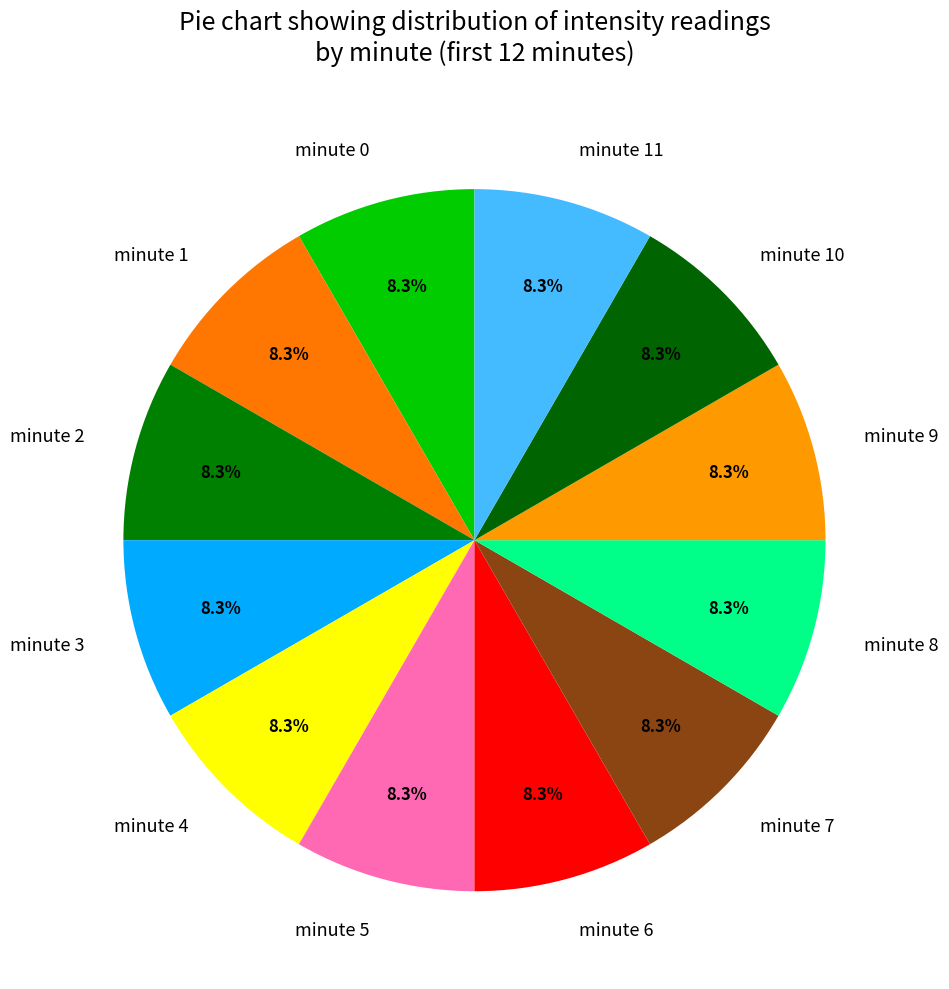

To the nearest percent, what is the difference between the largest and smallest slice percentages?

0%